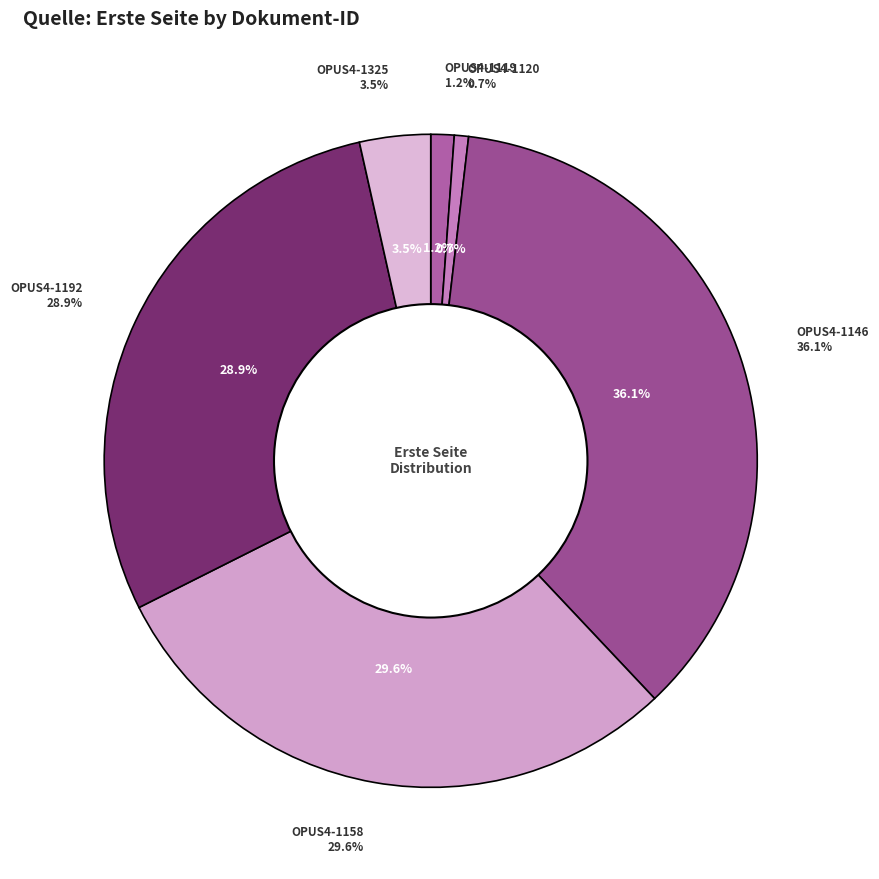

What is the change in value from OPUS4-1119 to OPUS4-1192?

+554